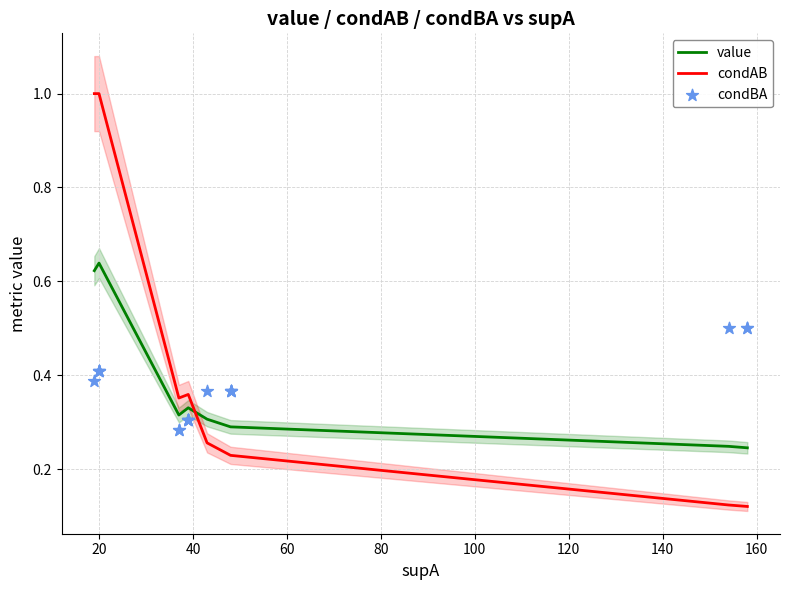

What are all the series names shown in the legend?

value, condAB, condBA